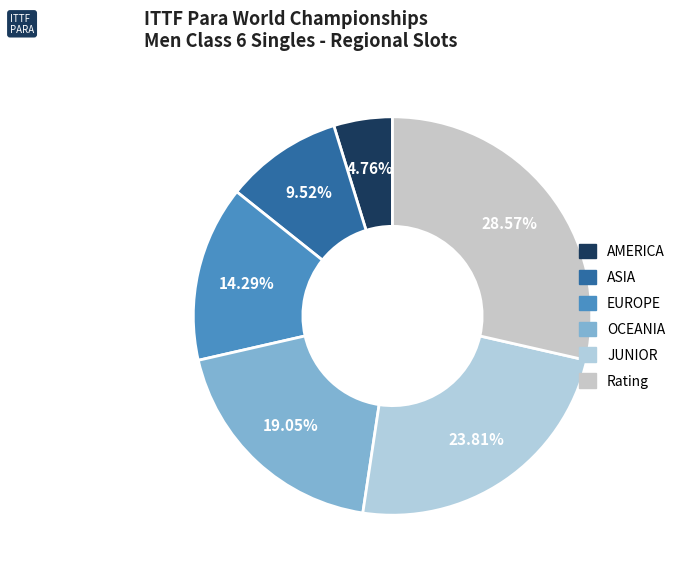

What is the smallest slice in the pie chart?

AMERICA